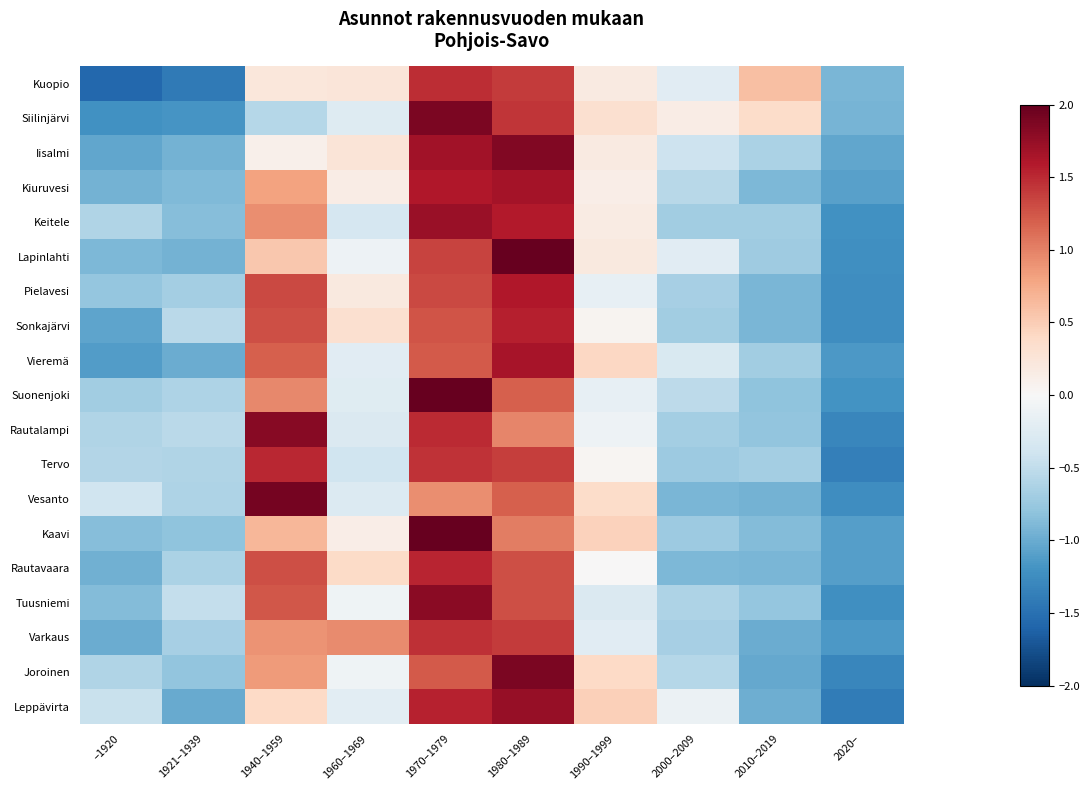

What is the smallest value displayed?

-1.6